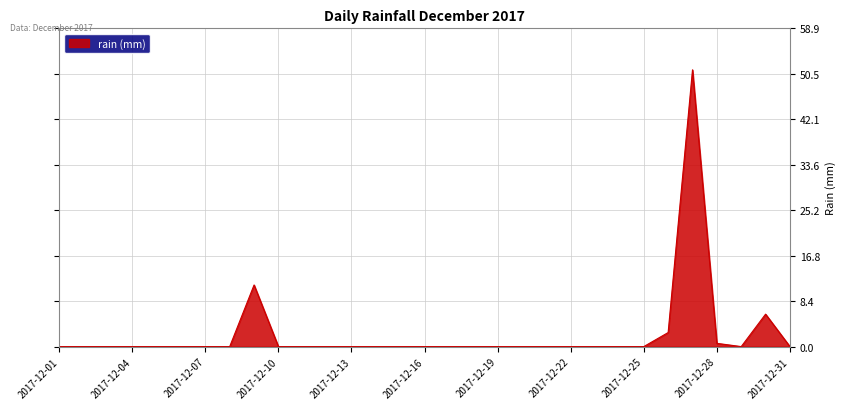

What is the difference between the maximum and minimum values?

51.2